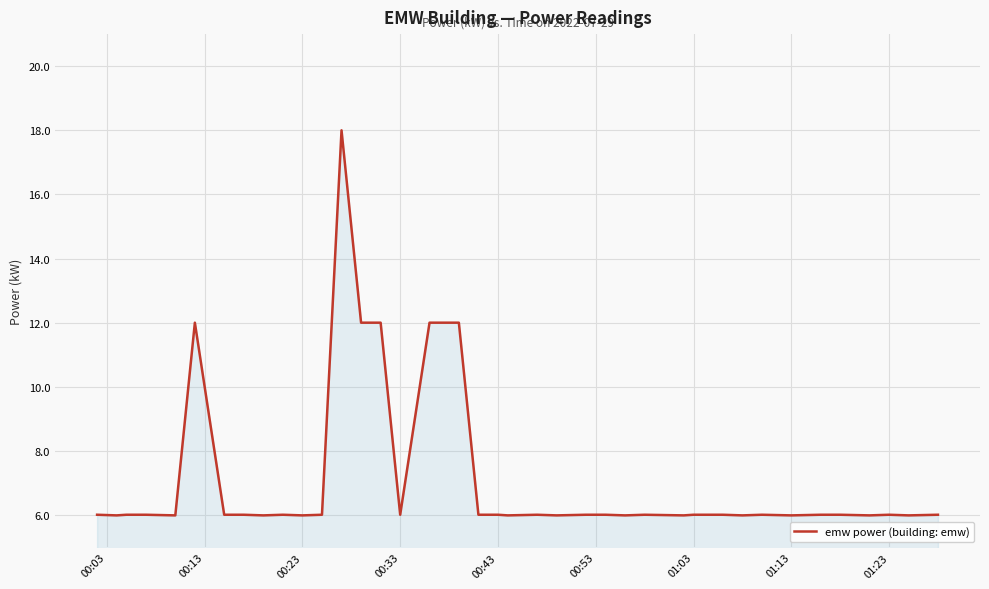

How many lines are shown in the chart?

1